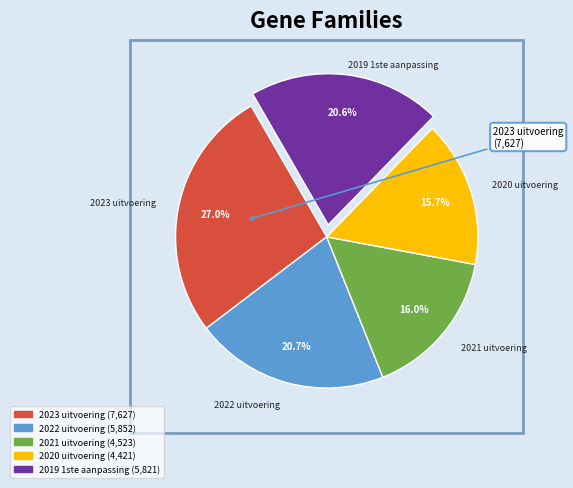

To the nearest percent, what is the difference between the 2022 uitvoering and 2020 uitvoering slice percentages?

5%